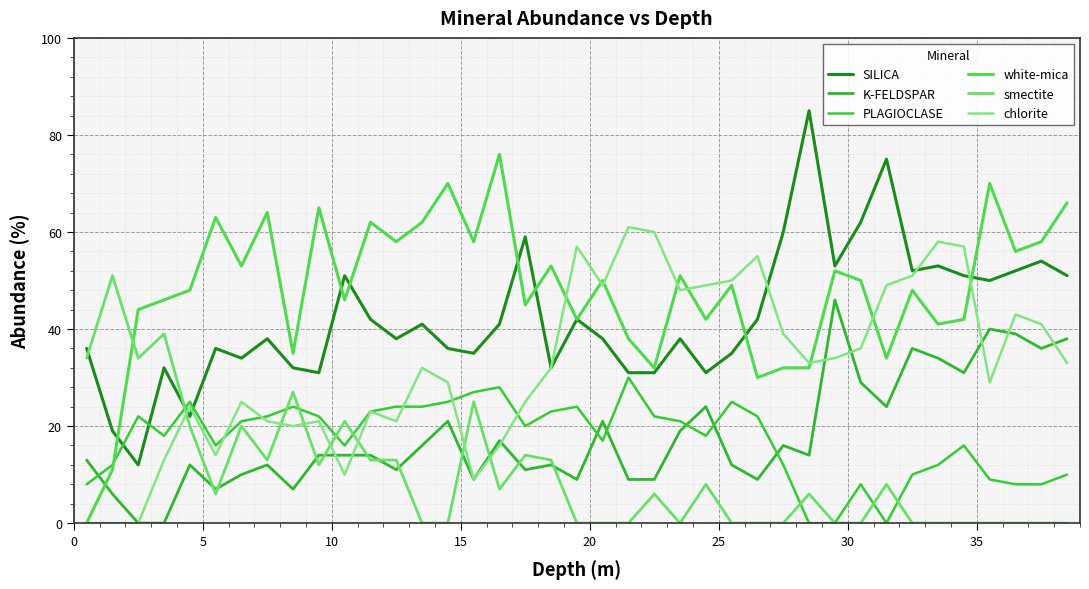

Rank the series by their maximum value, from lowest to highest.

PLAGIOCLASE, K-FELDSPAR, smectite, chlorite, white-mica, SILICA